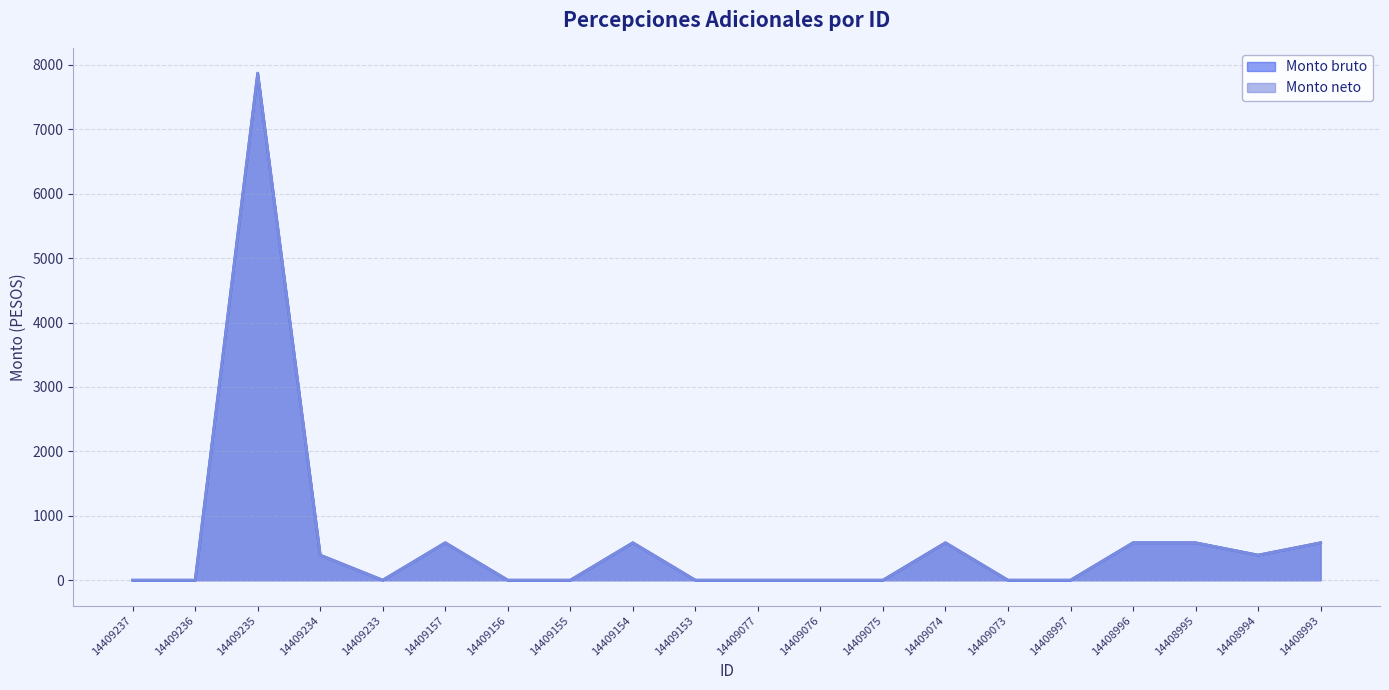

Is the value of Monto bruto at 14409237 greater than the value of Monto neto at 14409233?

No